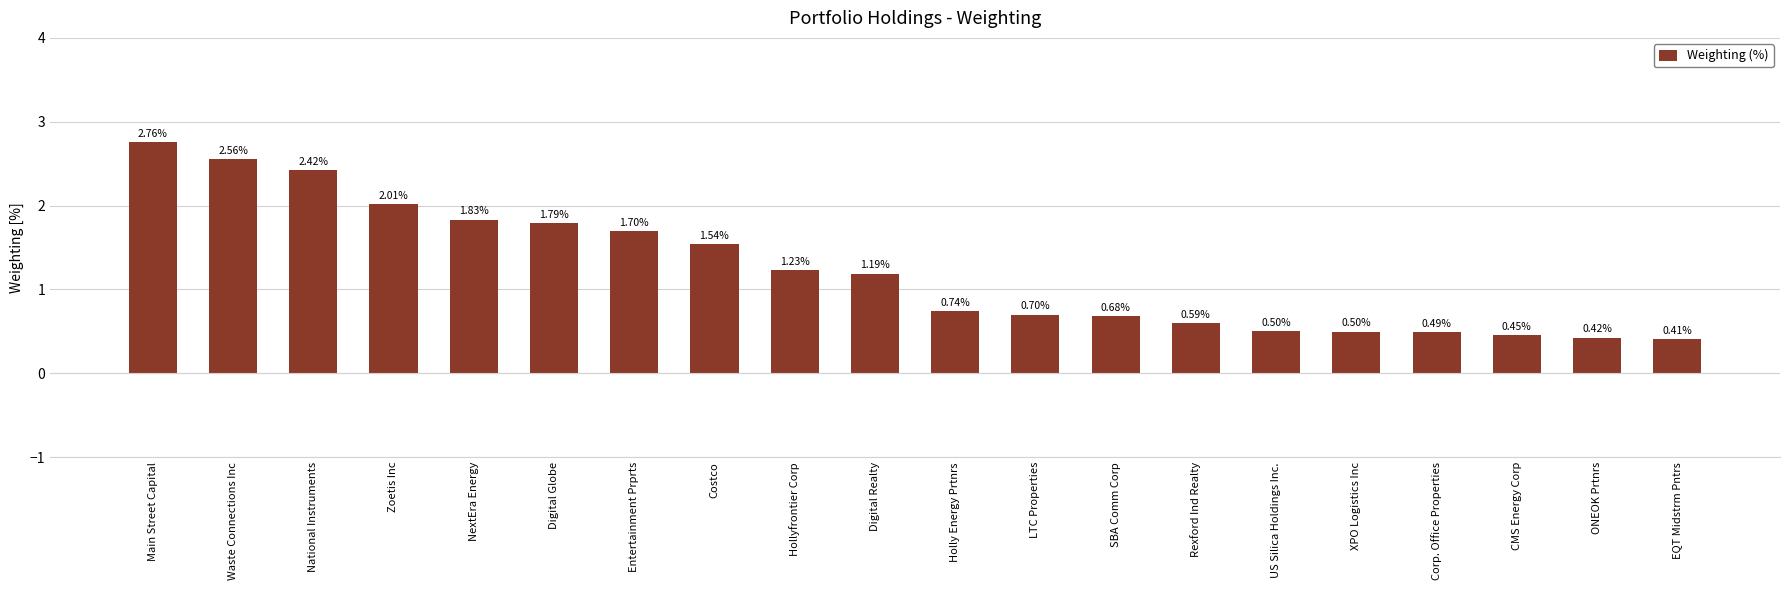

Which category has the lowest value across all series?

EQT Midstrm Pntrs